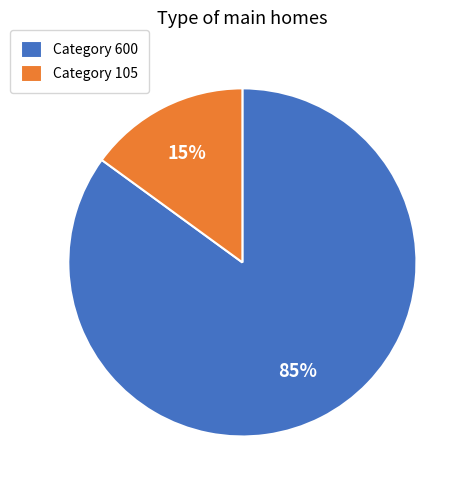

To the nearest percent, what is the difference between the Category 600 and Category 105 slice percentages?

70%